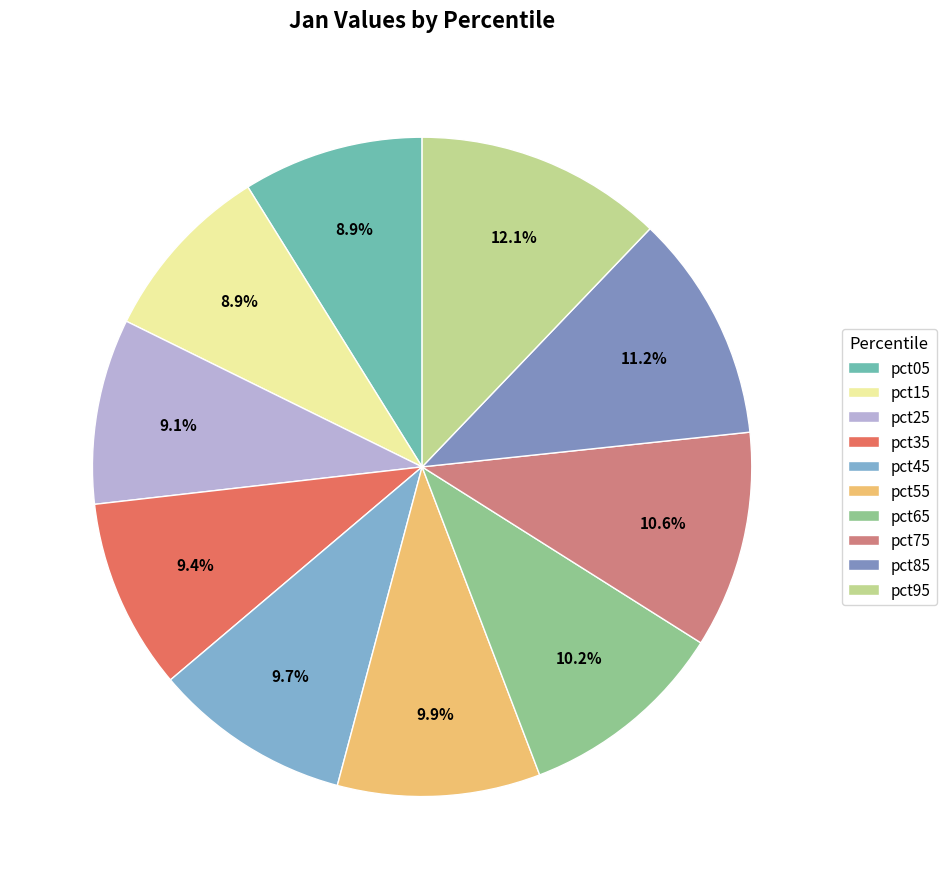

Does any single category account for the majority?

No